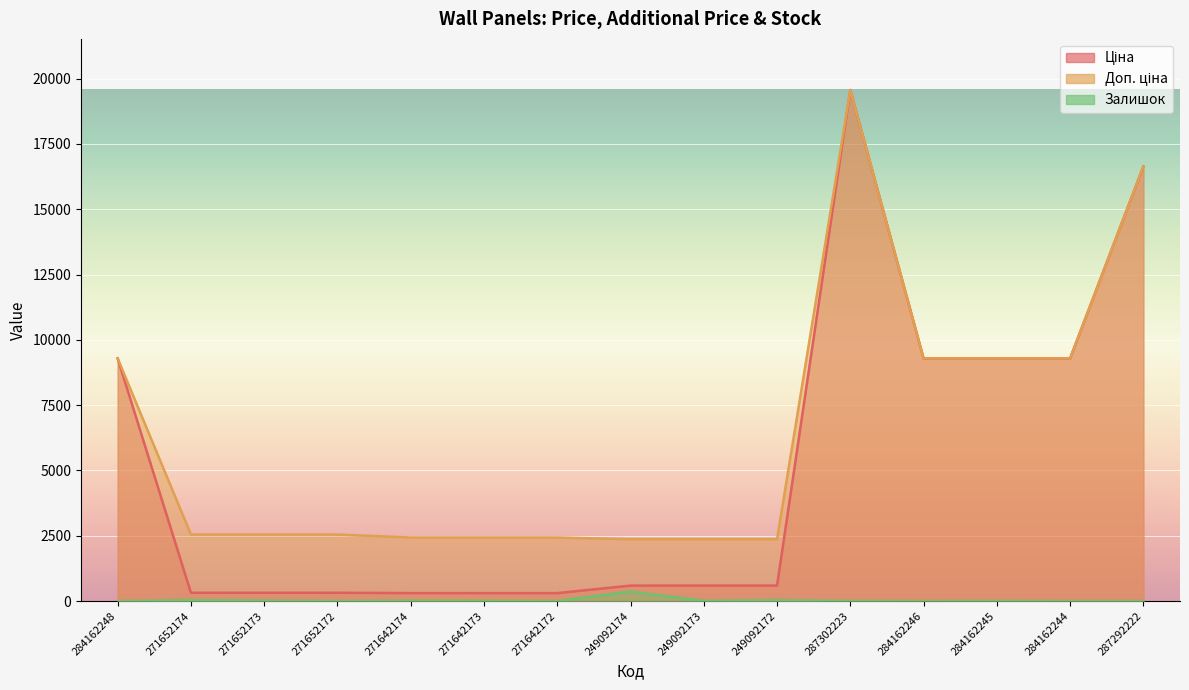

At how many categories does at least one series exceed 8461?

6